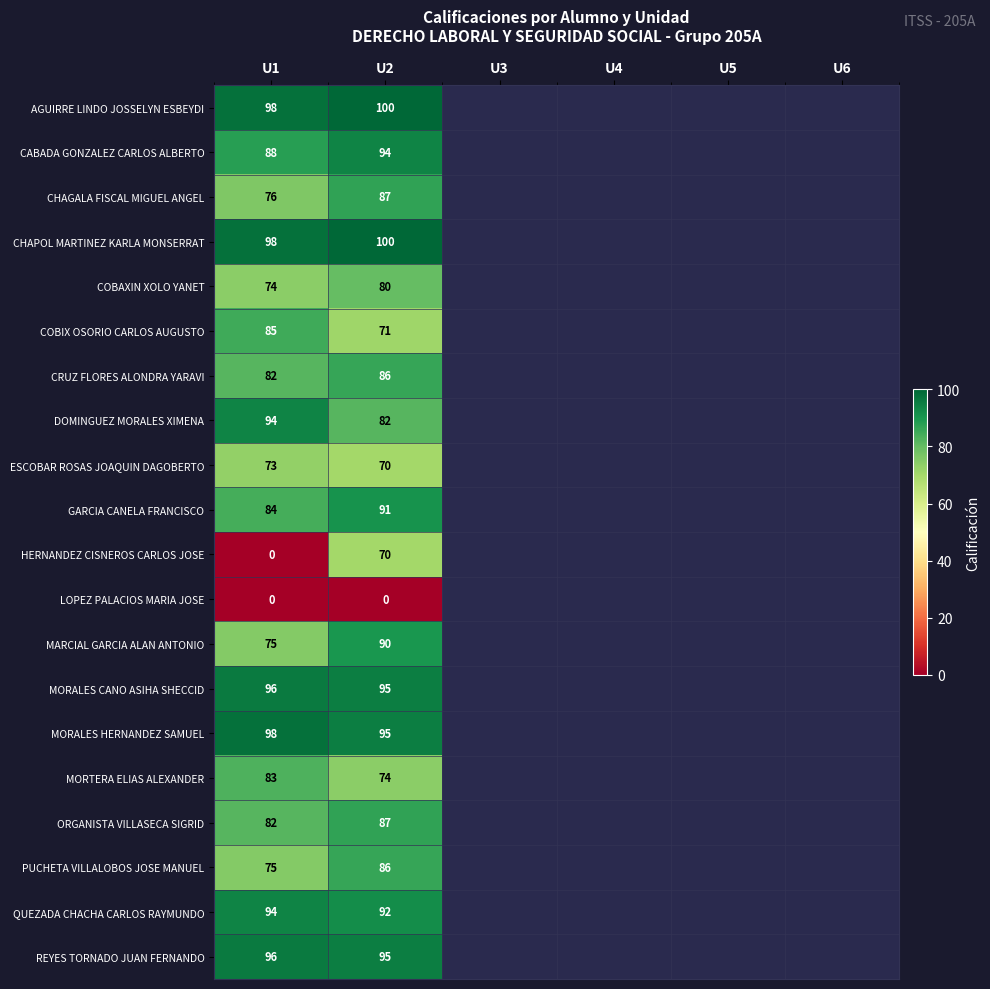

At which label is MARCIAL GARCIA ALAN ANTONIO closest to 82?

U1